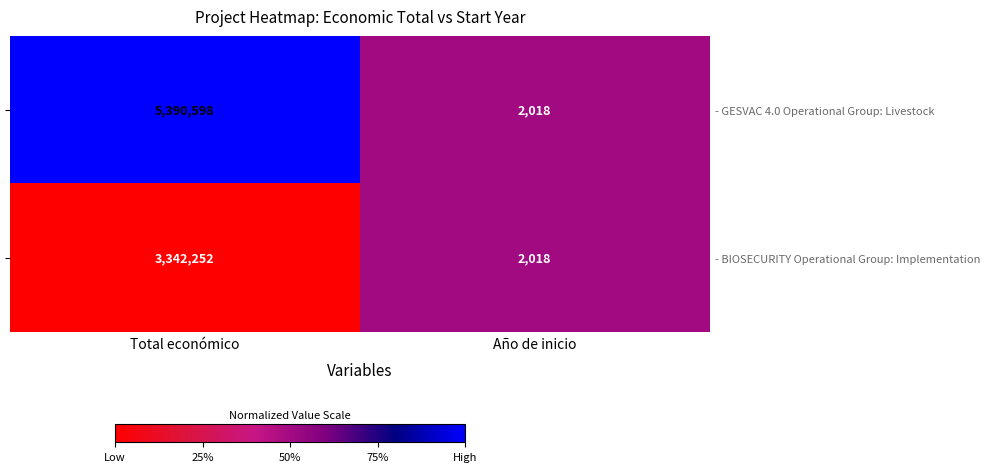

How many series are shown in this chart?

2